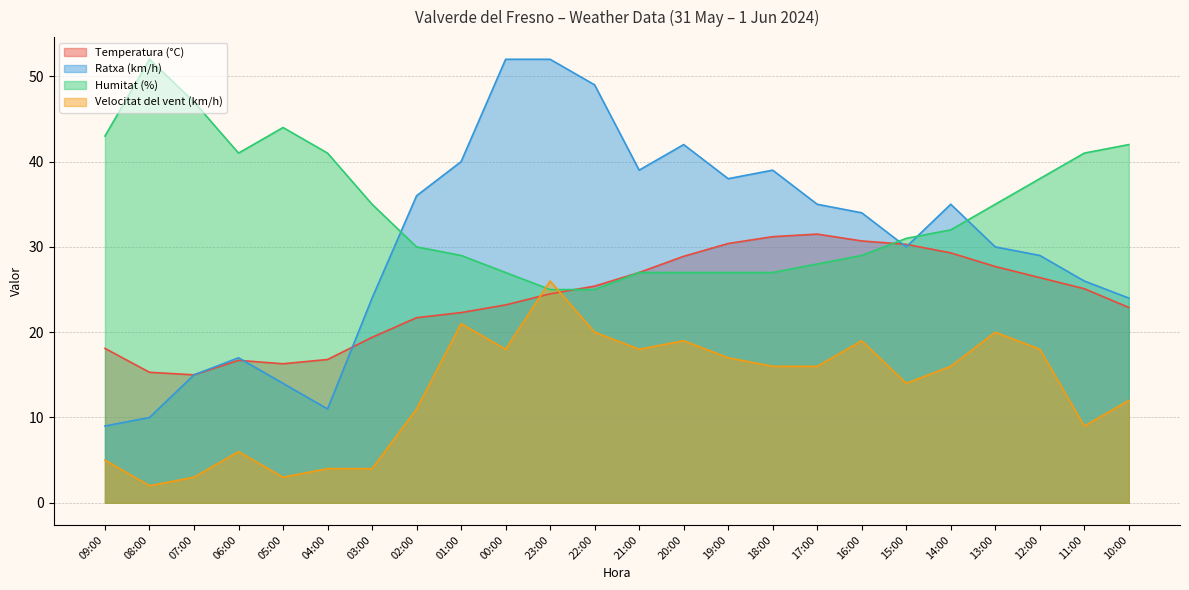

What is the total value across all series at 09:00?

75.1